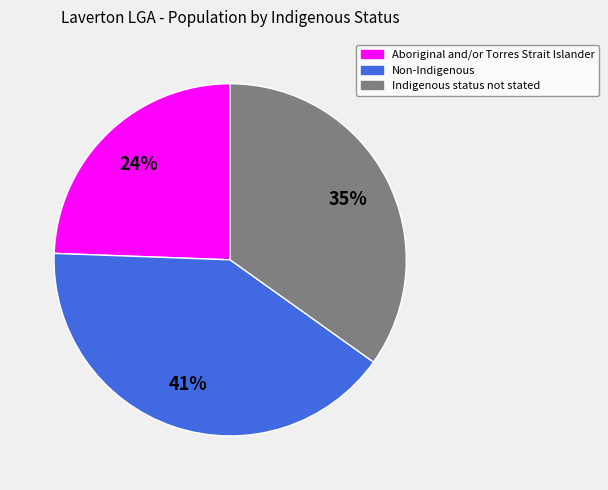

To the nearest percent, what portion does Non-Indigenous represent?

41%